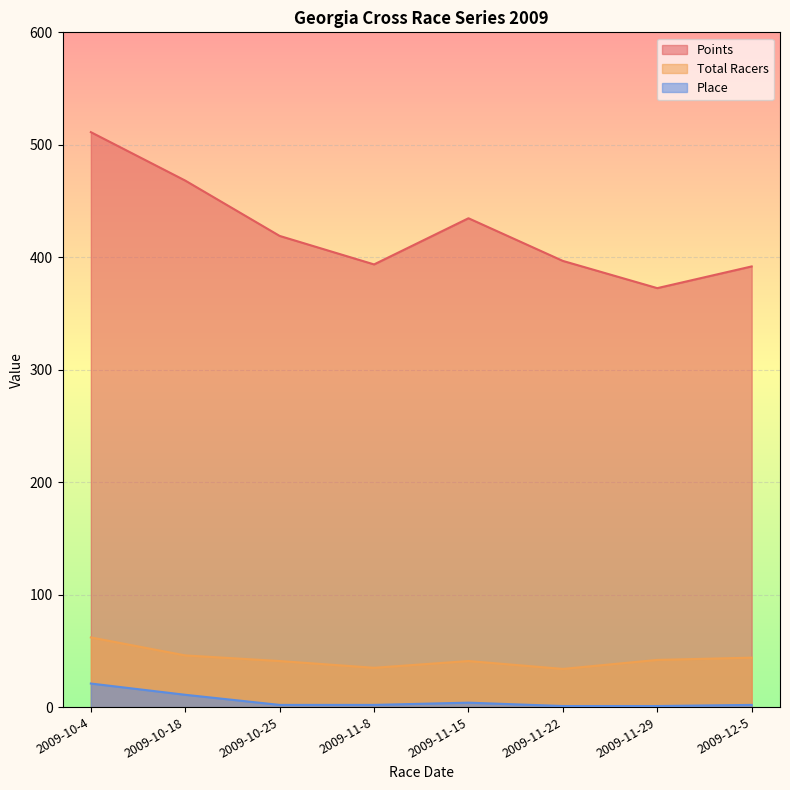

The Total Racers series shows 21.2 at 2009-11-8. True or false?

False